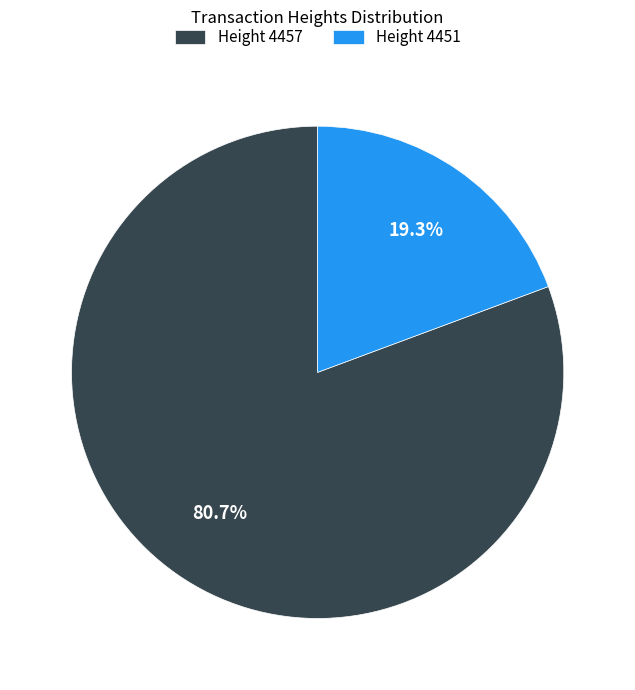

What is the smallest slice in the pie chart?

Height 4451